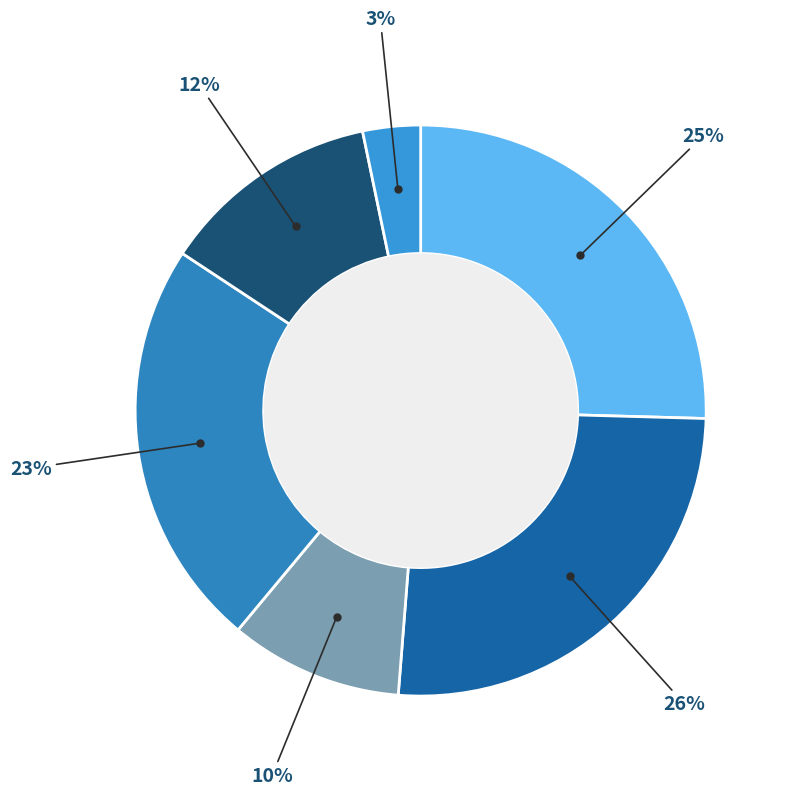

How many slices are in this pie chart?

6